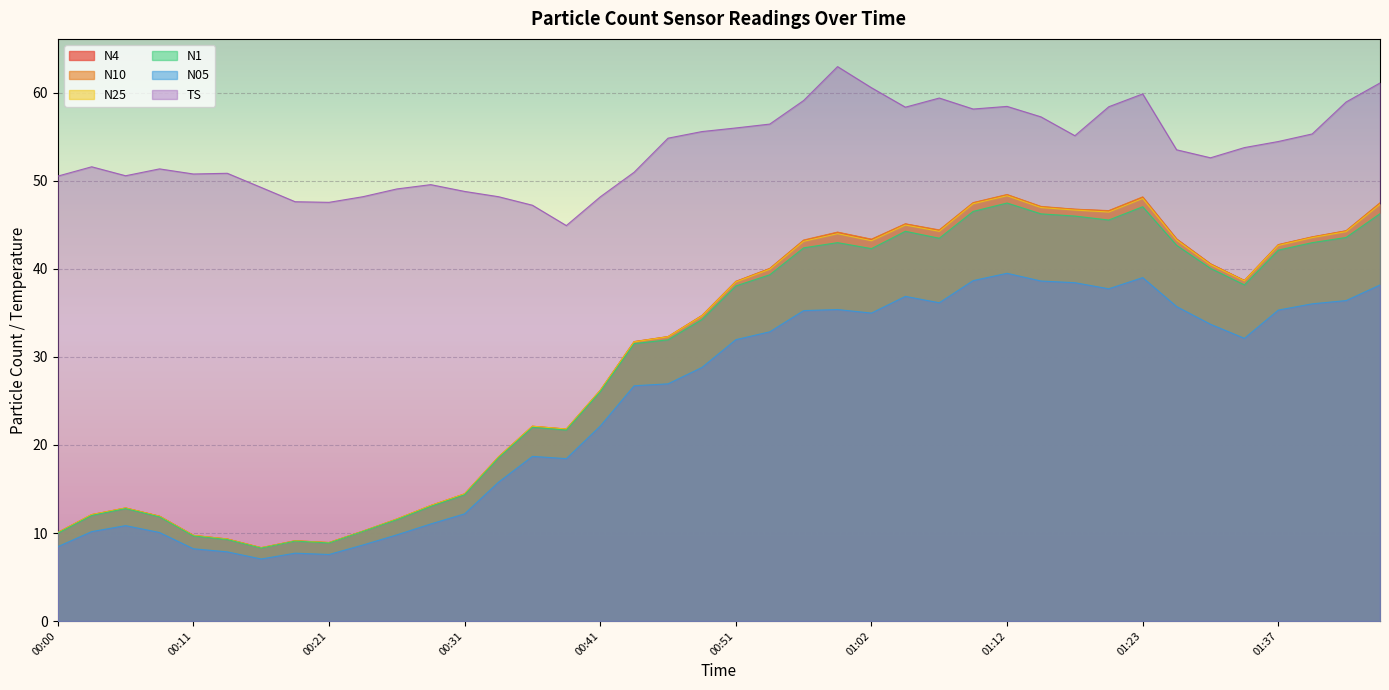

Reading left to right, what are all the values shown in this chart?

N4: 00:00=10.1	00:03=12.1	00:05=12.8	00:08=11.9	00:11=9.7	00:13=9.3	00:16=8.3	00:18=9.1	00:21=8.9	00:23=10.2	00:26=11.6	00:28=13.1	00:31=14.4	00:34=18.6	00:36=22.1	00:39=21.8	00:41=26.2	00:44=31.7	00:46=32.3	00:49=34.7	00:51=38.6	00:54=40.0	00:57=43.2	00:59=44.1	01:02=43.3	01:04=45.1	01:07=44.4	01:10=47.5	01:12=48.4	01:15=47.1	01:18=46.8	01:20=46.6	01:23=48.1	01:29=43.4	01:31=40.6	01:34=38.7	01:37=42.8	01:39=43.6	01:42=44.3	01:44=47.5
N10: 00:00=10.1	00:03=12.1	00:05=12.8	00:08=11.9	00:11=9.7	00:13=9.3	00:16=8.3	00:18=9.1	00:21=8.9	00:23=10.2	00:26=11.6	00:28=13.1	00:31=14.4	00:34=18.6	00:36=22.1	00:39=21.8	00:41=26.2	00:44=31.8	00:46=32.3	00:49=34.7	00:51=38.6	00:54=40.1	00:57=43.3	00:59=44.2	01:02=43.4	01:04=45.1	01:07=44.4	01:10=47.5	01:12=48.5	01:15=47.1	01:18=46.8	01:20=46.6	01:23=48.2	01:29=43.4	01:31=40.6	01:34=38.7	01:37=42.8	01:39=43.6	01:42=44.3	01:44=47.5
N25: 00:00=10.0	00:03=12.1	00:05=12.8	00:08=11.9	00:11=9.7	00:13=9.3	00:16=8.3	00:18=9.1	00:21=8.9	00:23=10.2	00:26=11.6	00:28=13.1	00:31=14.4	00:34=18.6	00:36=22.1	00:39=21.8	00:41=26.2	00:44=31.7	00:46=32.3	00:49=34.7	00:51=38.5	00:54=40.0	00:57=43.1	00:59=44.0	01:02=43.2	01:04=45.0	01:07=44.3	01:10=47.4	01:12=48.3	01:15=47.0	01:18=46.7	01:20=46.5	01:23=48.0	01:29=43.3	01:31=40.5	01:34=38.6	01:37=42.7	01:39=43.6	01:42=44.2	01:44=47.3
N1: 00:00=10.0	00:03=12.0	00:05=12.8	00:08=11.8	00:11=9.7	00:13=9.3	00:16=8.3	00:18=9.1	00:21=8.9	00:23=10.2	00:26=11.5	00:28=13.0	00:31=14.3	00:34=18.5	00:36=22.0	00:39=21.7	00:41=26.1	00:44=31.5	00:46=31.9	00:49=34.3	00:51=38.1	00:54=39.3	00:57=42.4	00:59=43.0	01:02=42.3	01:04=44.3	01:07=43.5	01:10=46.5	01:12=47.5	01:15=46.3	01:18=46.0	01:20=45.6	01:23=47.1	01:29=42.7	01:31=40.1	01:34=38.2	01:37=42.1	01:39=43.0	01:42=43.6	01:44=46.3
N05: 00:00=8.4	00:03=10.2	00:05=10.8	00:08=10.1	00:11=8.2	00:13=7.9	00:16=7.0	00:18=7.7	00:21=7.6	00:23=8.6	00:26=9.8	00:28=11.0	00:31=12.2	00:34=15.8	00:36=18.7	00:39=18.4	00:41=22.1	00:44=26.7	00:46=26.9	00:49=28.8	00:51=32.0	00:54=32.9	00:57=35.3	00:59=35.4	01:02=35.0	01:04=36.9	01:07=36.2	01:10=38.7	01:12=39.5	01:15=38.6	01:18=38.4	01:20=37.8	01:23=39.0	01:29=35.7	01:31=33.7	01:34=32.1	01:37=35.3	01:39=36.0	01:42=36.4	01:44=38.2
TS: 00:00=50.5	00:03=51.6	00:05=50.6	00:08=51.4	00:11=50.8	00:13=50.9	00:16=49.3	00:18=47.6	00:21=47.6	00:23=48.2	00:26=49.1	00:28=49.6	00:31=48.8	00:34=48.2	00:36=47.2	00:39=44.9	00:41=48.2	00:44=51.0	00:46=54.9	00:49=55.6	00:51=56.0	00:54=56.5	00:57=59.1	00:59=63.0	01:02=60.6	01:04=58.4	01:07=59.4	01:10=58.2	01:12=58.5	01:15=57.3	01:18=55.1	01:20=58.4	01:23=59.9	01:29=53.5	01:31=52.6	01:34=53.8	01:37=54.5	01:39=55.3	01:42=59.0	01:44=61.1